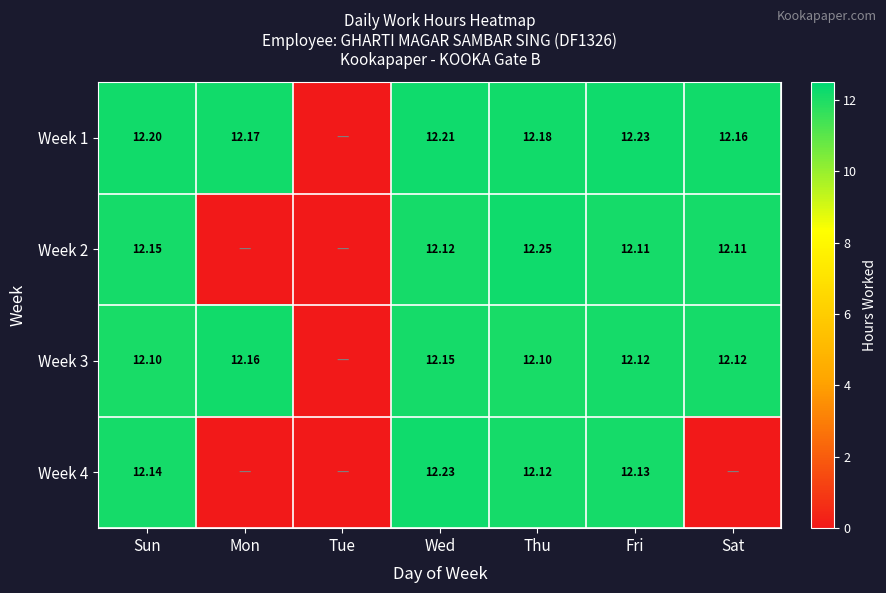

What is the average value of the Week 3 series?

10.4